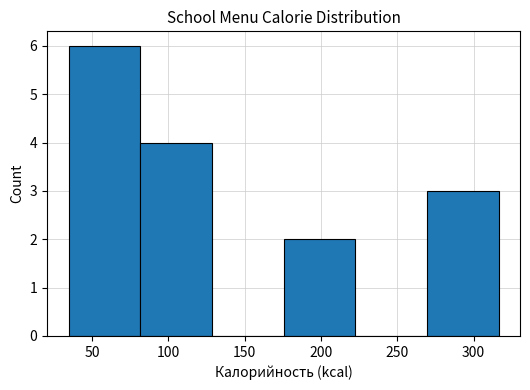

Reading left to right, list every bar in this chart as the range it spans on the x-axis followed by its height. Neither the bar edges nor the heights are printed on the chart, so give them approximately, as read against the axes.

35 to 80: 6
80 to 130: 4
130 to 175: 0
175 to 220: 2
220 to 270: 0
270 to 315: 3